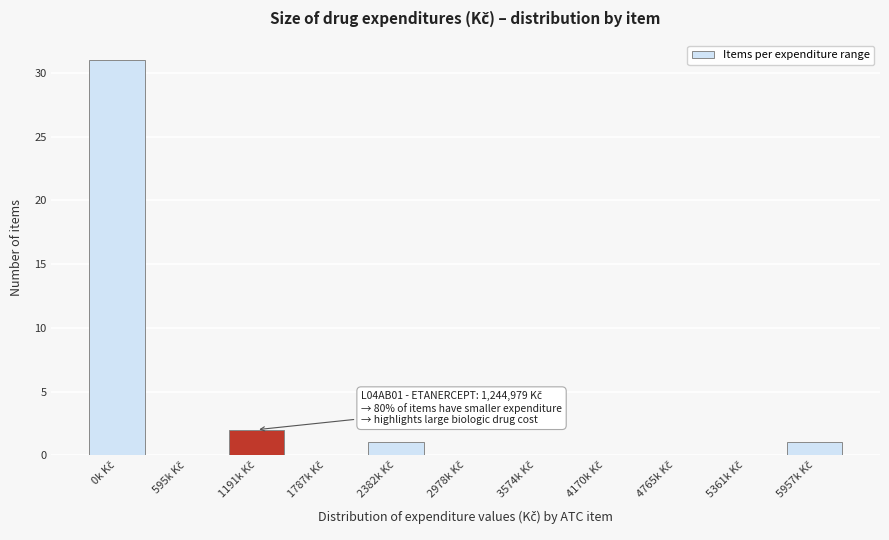

What is the maximum value shown in the chart?

31